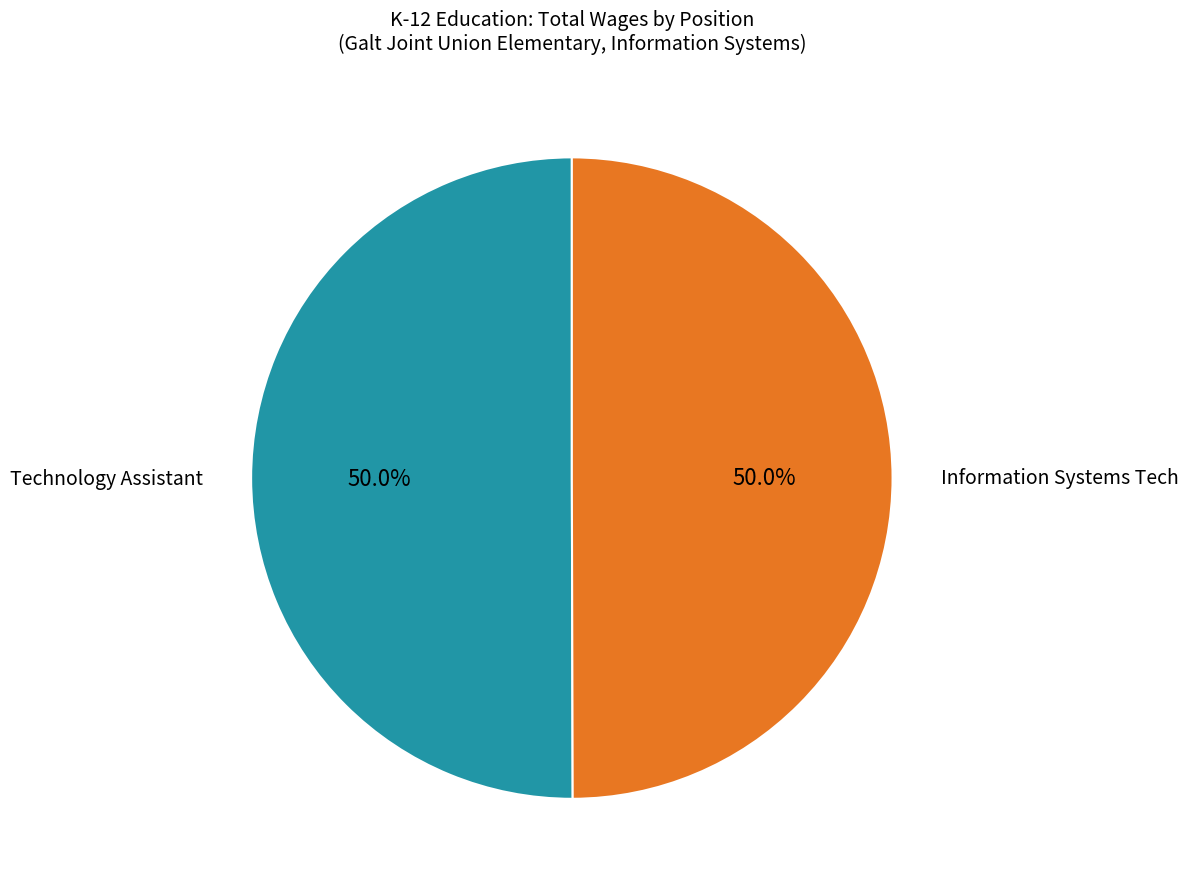

How many slices are in this pie chart?

2